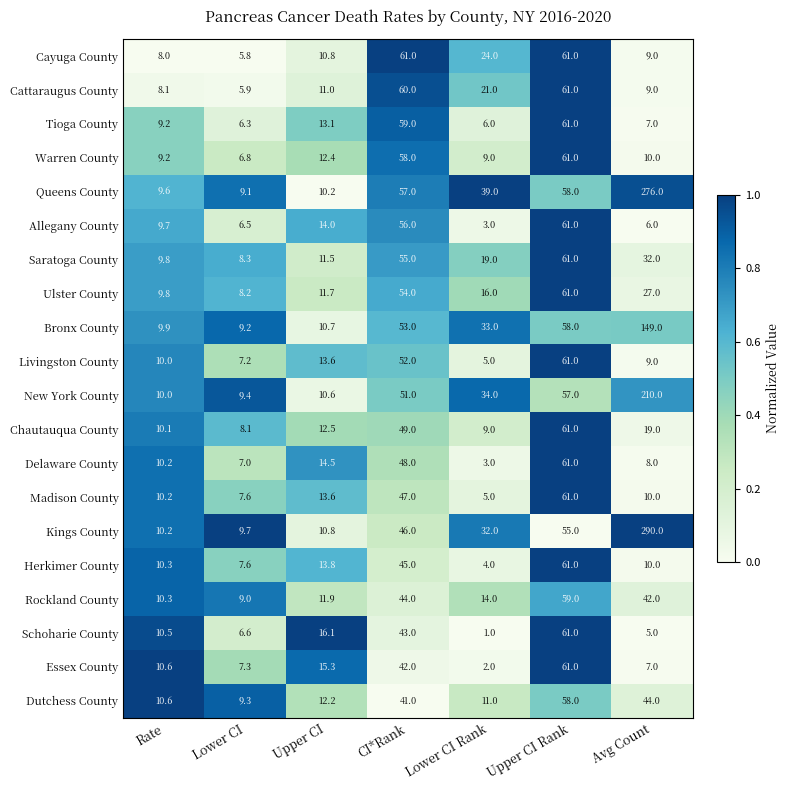

The value of Cattaraugus County at CI*Rank is 85.7. True or false?

False